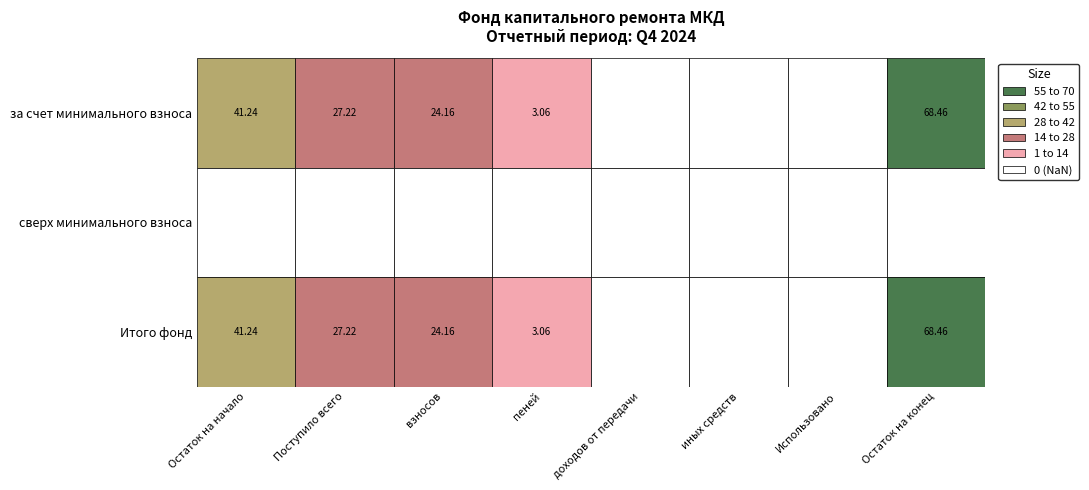

At which category is the sum across all series the highest?

Остаток на конец